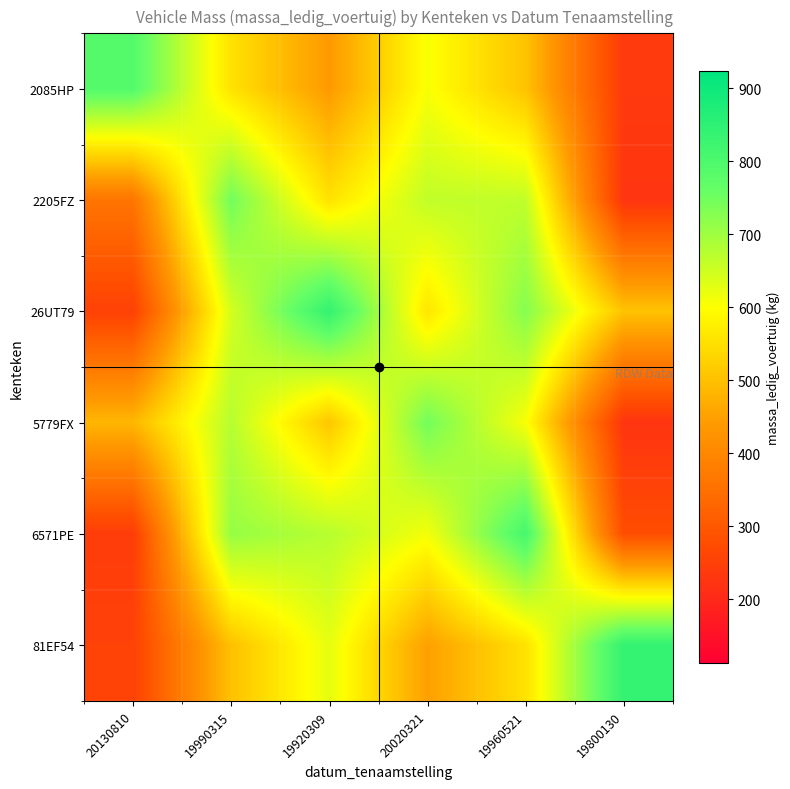

Count the number of categories in the chart.

6